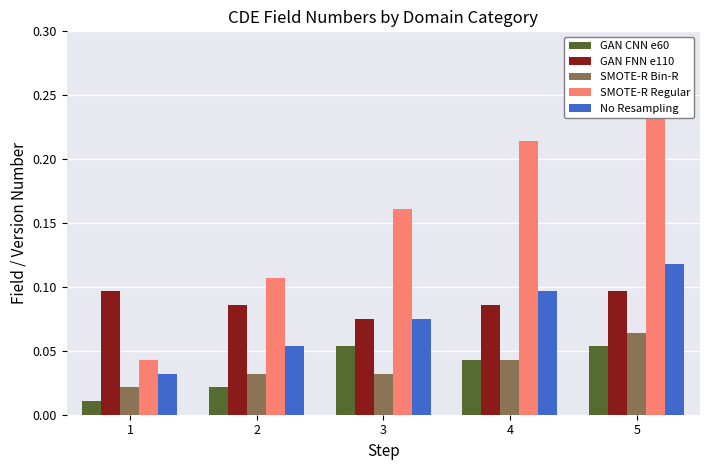

The No Resampling series shows 0.1 at 5. True or false?

False